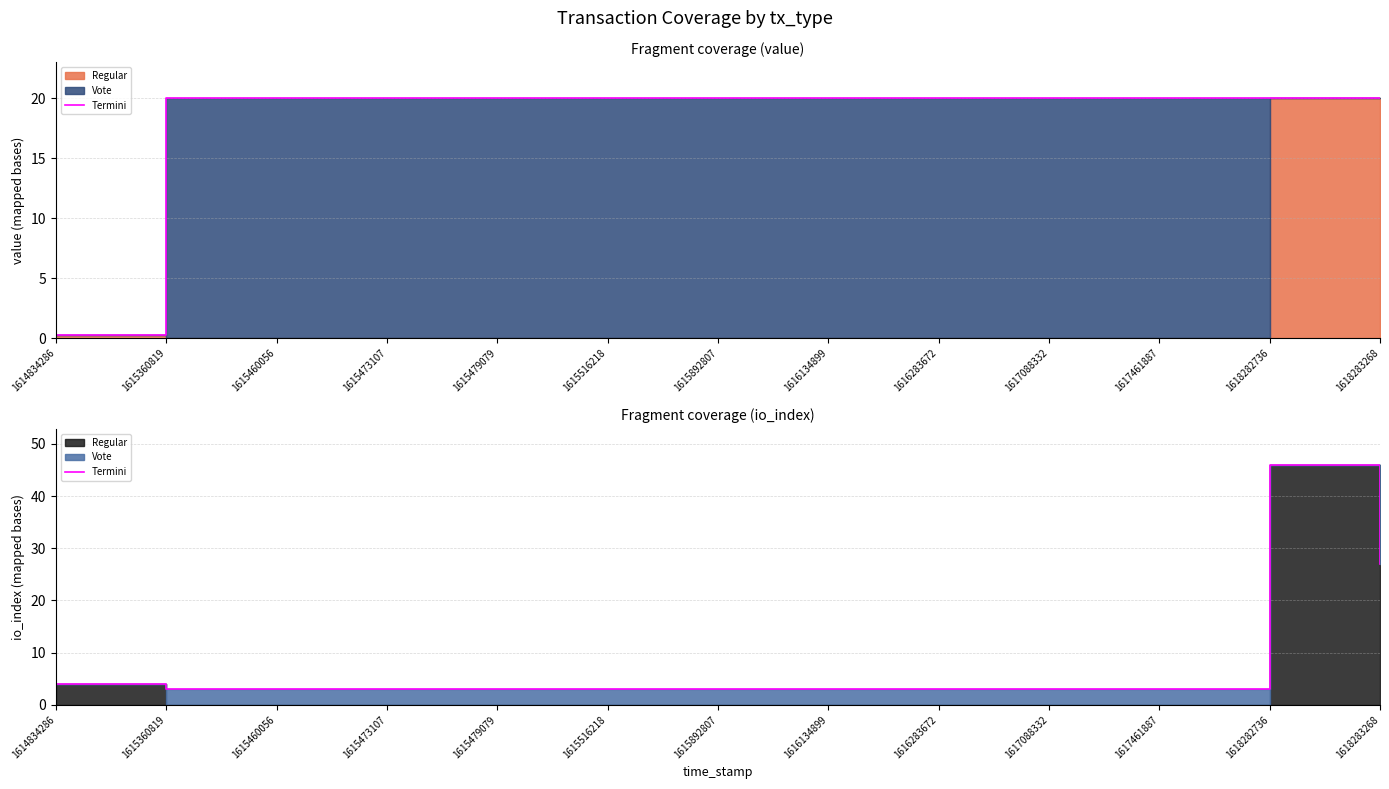

At which category does the data reach its first local peak?

1618282736